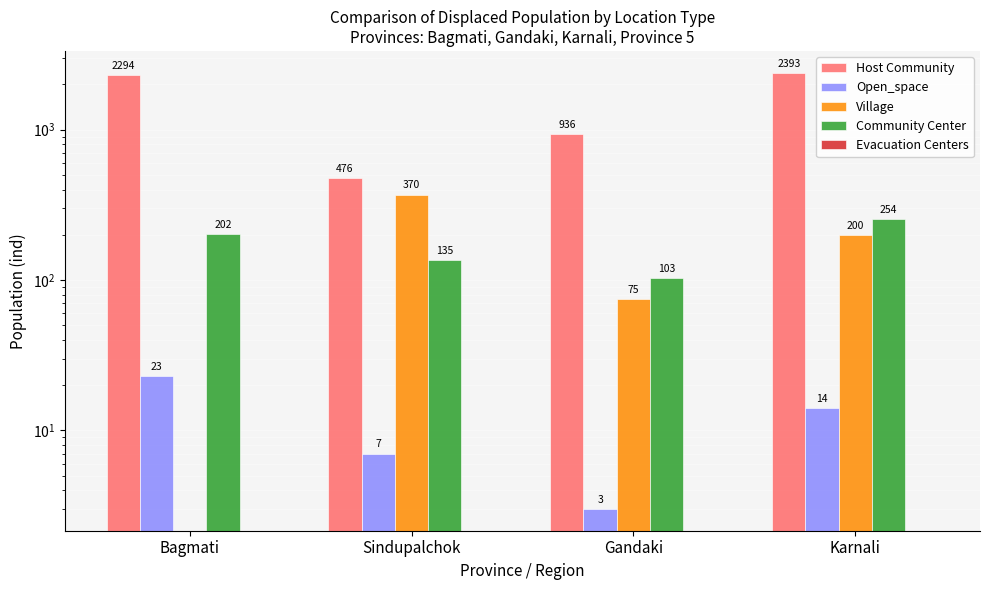

Between Gandaki and Karnali, which series saw the biggest shift?

Host Community